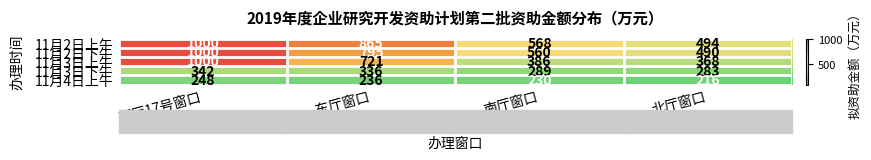

Which series has the largest total across all categories?

11月2日上午